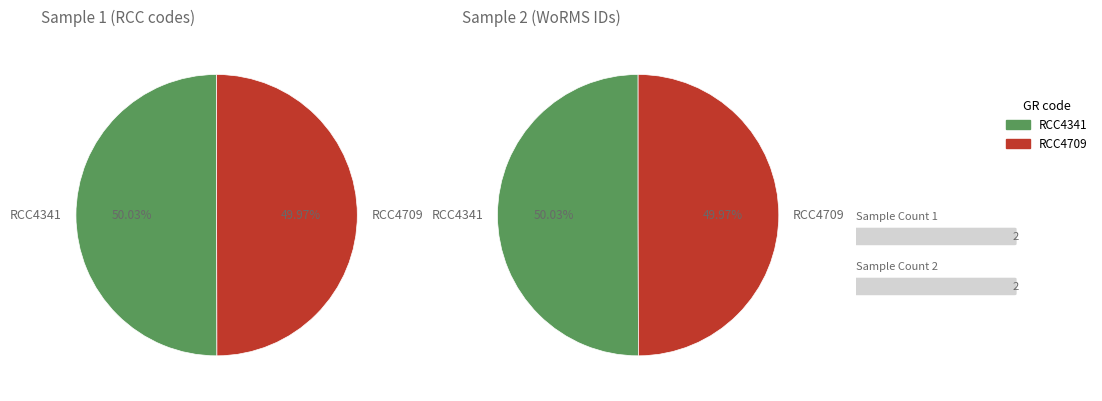

Which slice is the smallest?

RCC4709